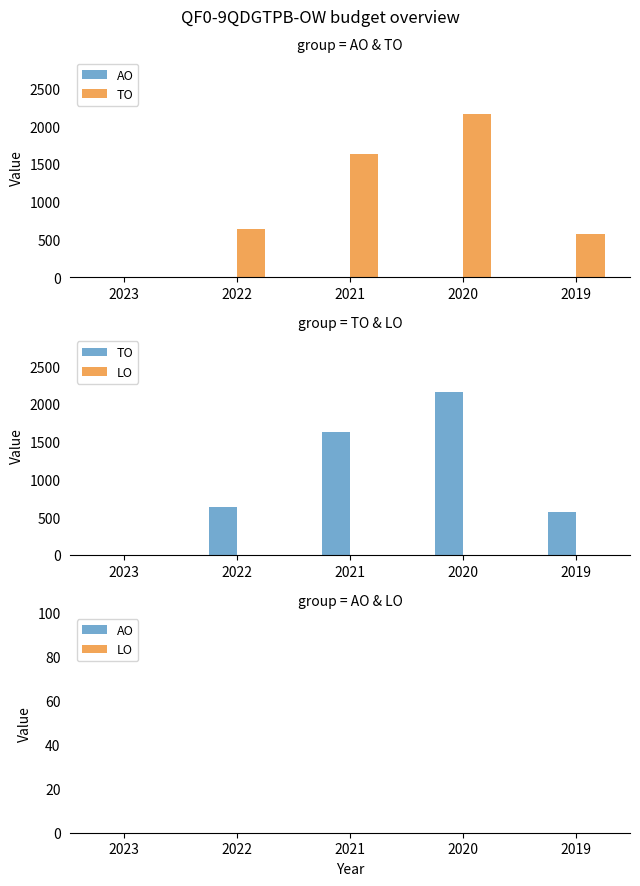

The value of TO at 2023 is 0. True or false?

True